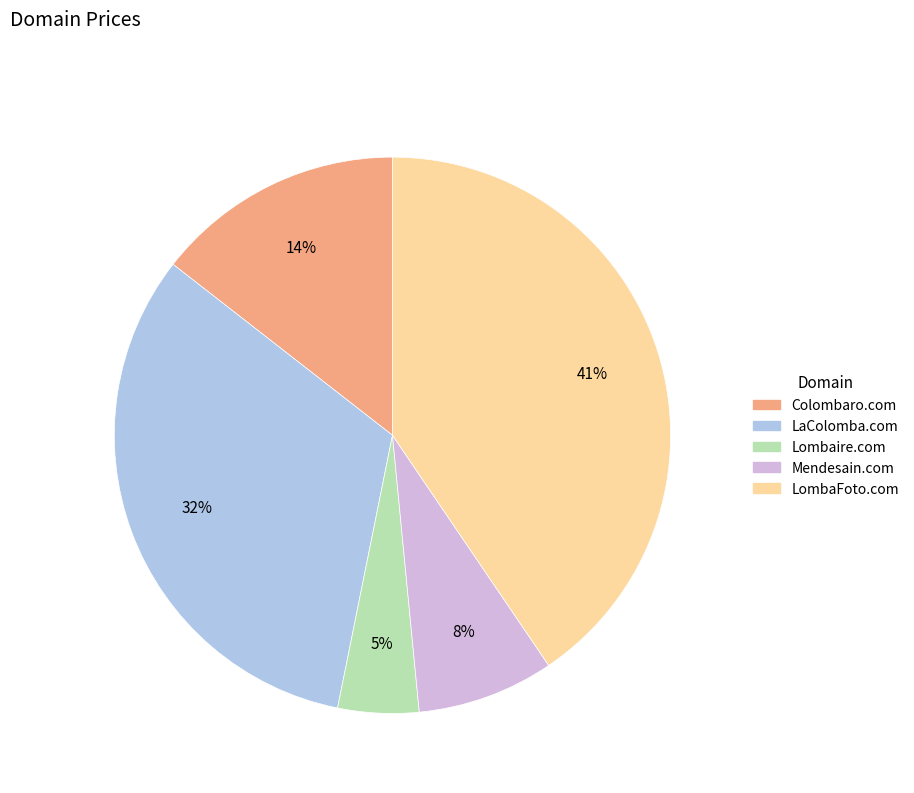

How many slices are in this pie chart?

5